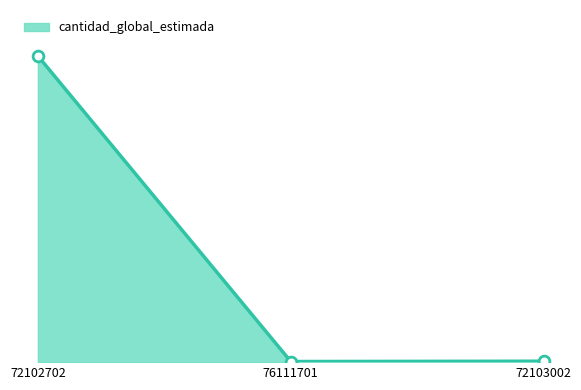

What is the change in value from 76111701 to 72103002?

+1